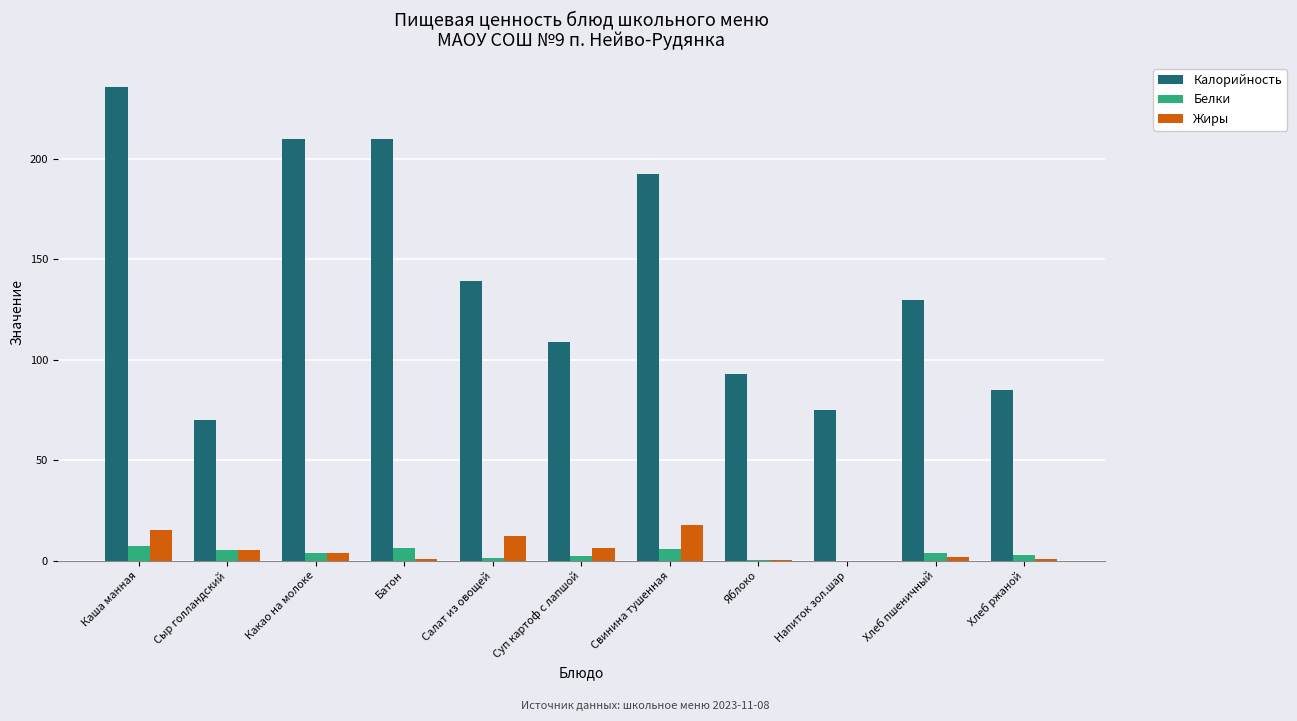

Which series has the largest total across all categories?

Калорийность